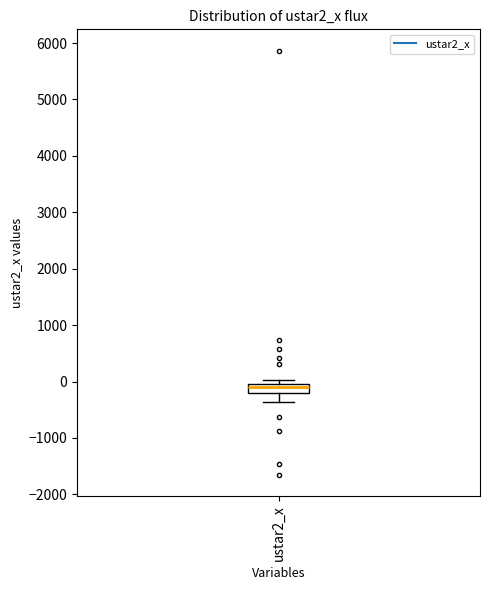

Where does the lower whisker of the box for ustar2_x end on the y-axis? The values are not printed on the chart, so give them approximately, as read against the axis.

-400